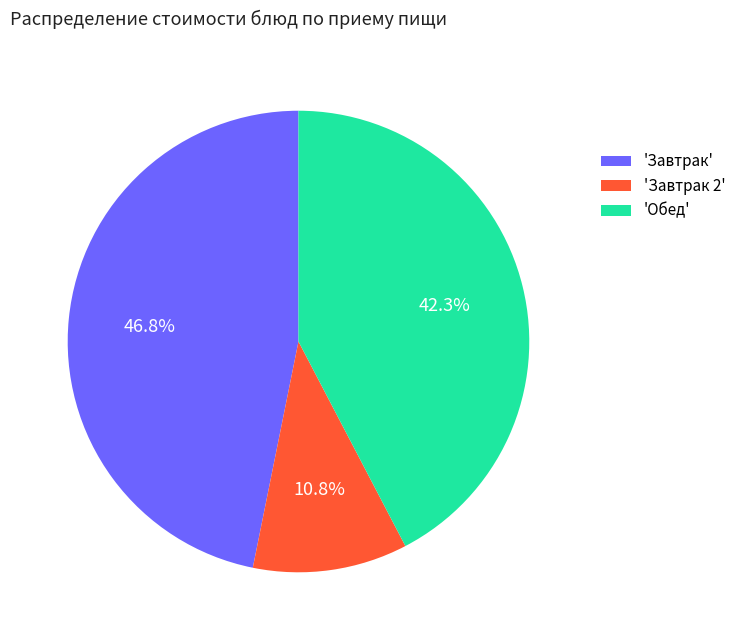

What is the smallest slice in the pie chart?

'Завтрак 2'